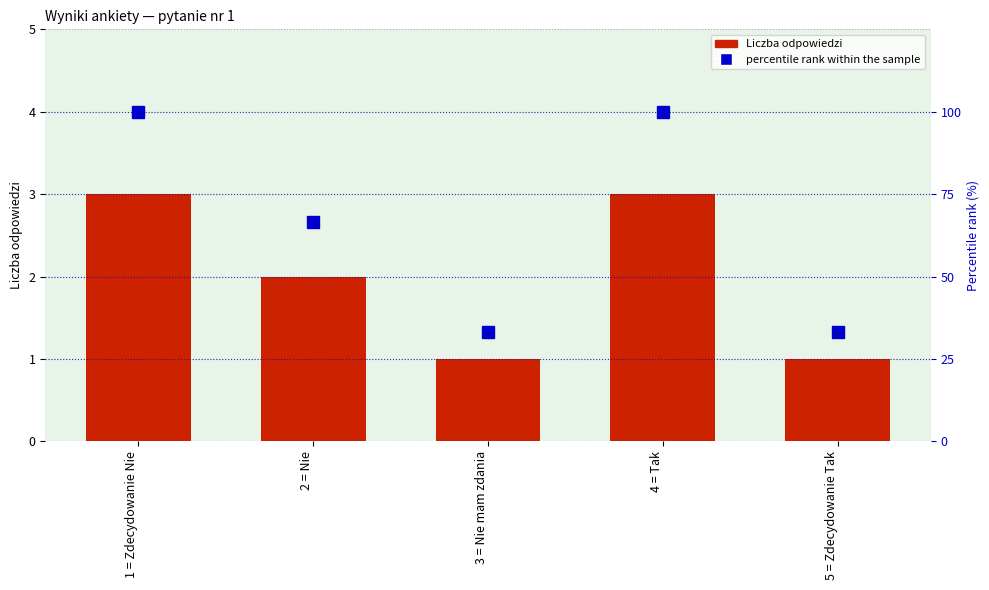

Rank the categories by Liczba odpowiedzi value from lowest to highest.

3 = Nie mam zdania, 5 = Zdecydowanie Tak, 2 = Nie, 1 = Zdecydowanie Nie, 4 = Tak